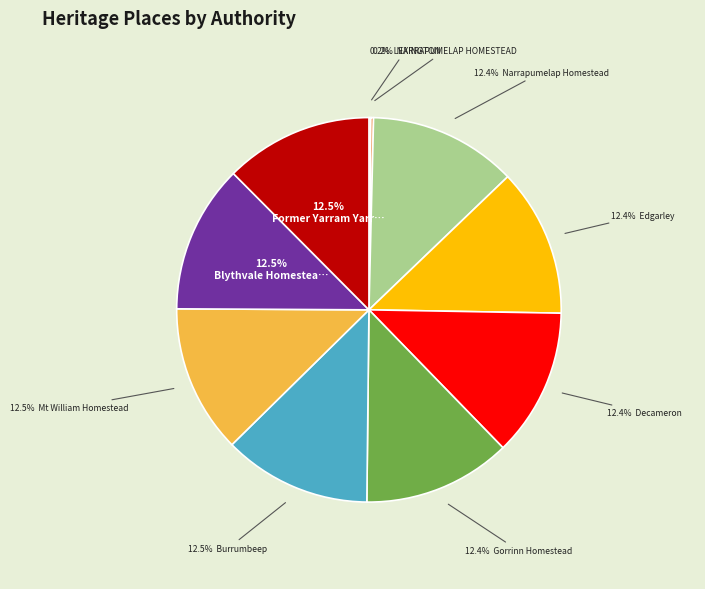

To the nearest percent, what is the average slice percentage?

10%